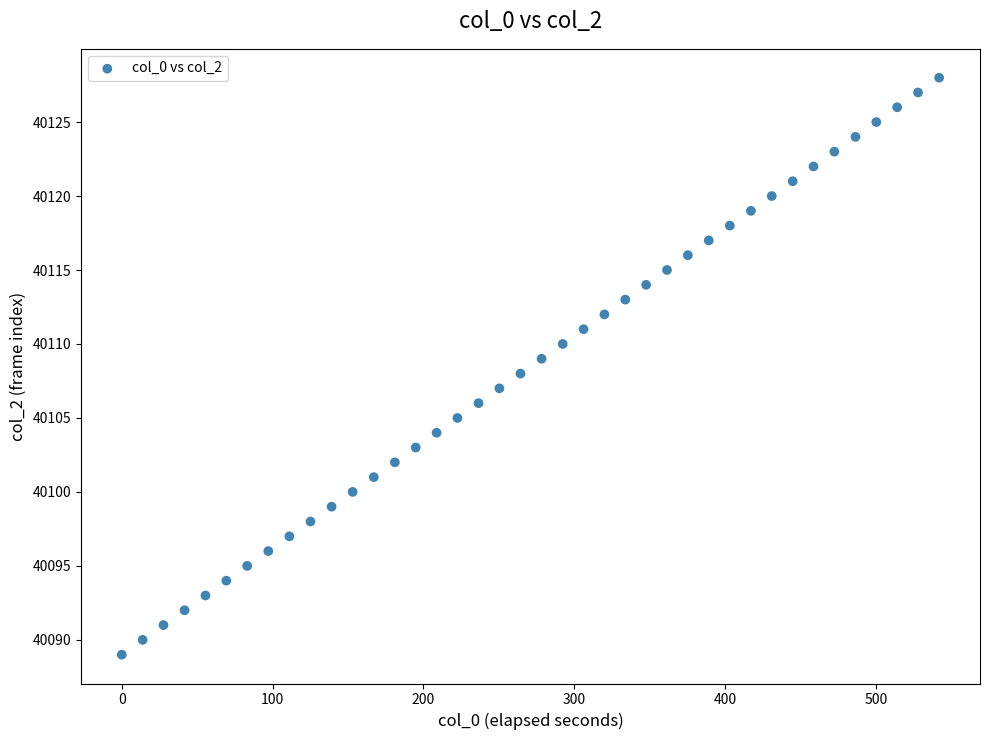

How many data points are displayed?

40